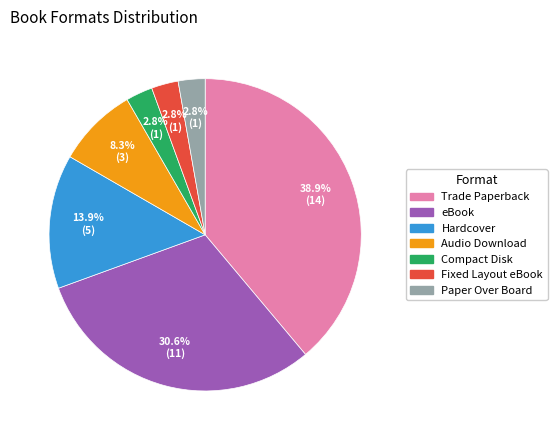

Count the number of slices in the pie.

7